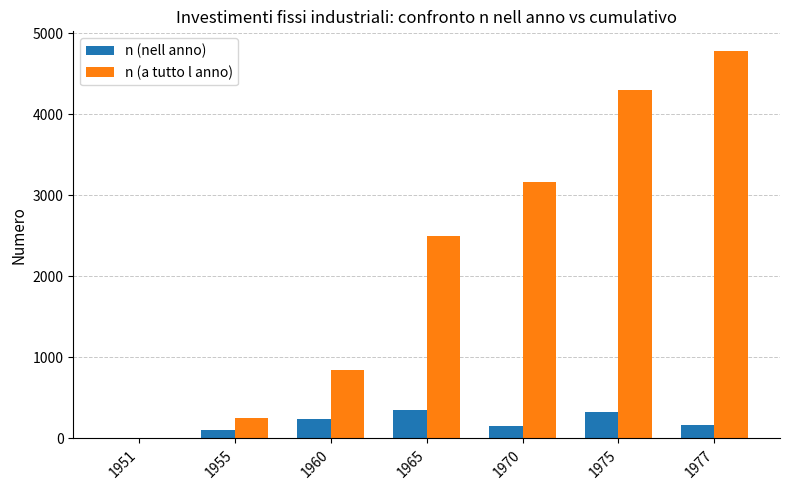

At which label does n (nell anno) first exceed 167?

1960